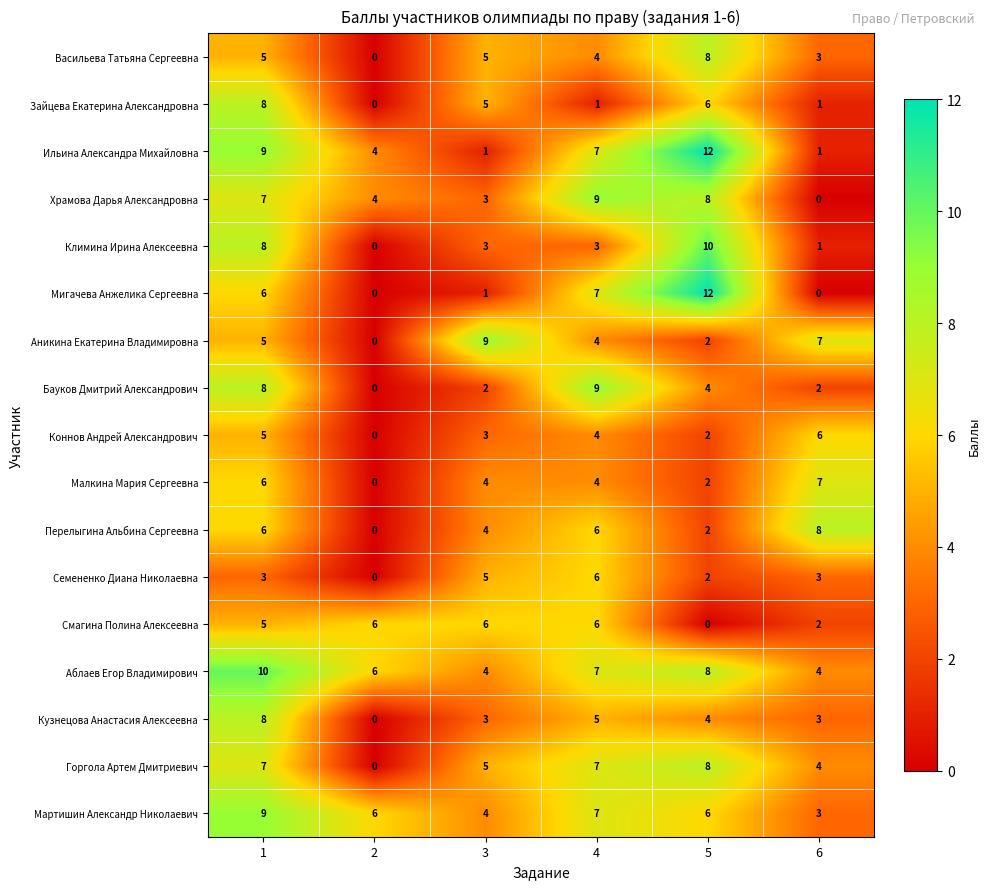

What is the maximum value for Смагина Полина Алексеевна?

6